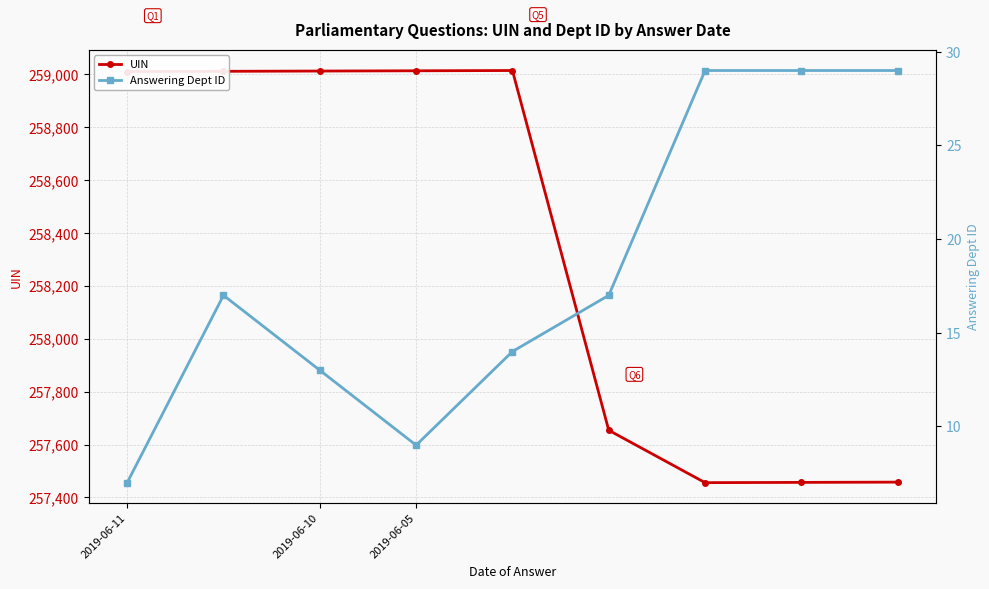

True or false: Answering Dept ID and UIN cross at least once.

False